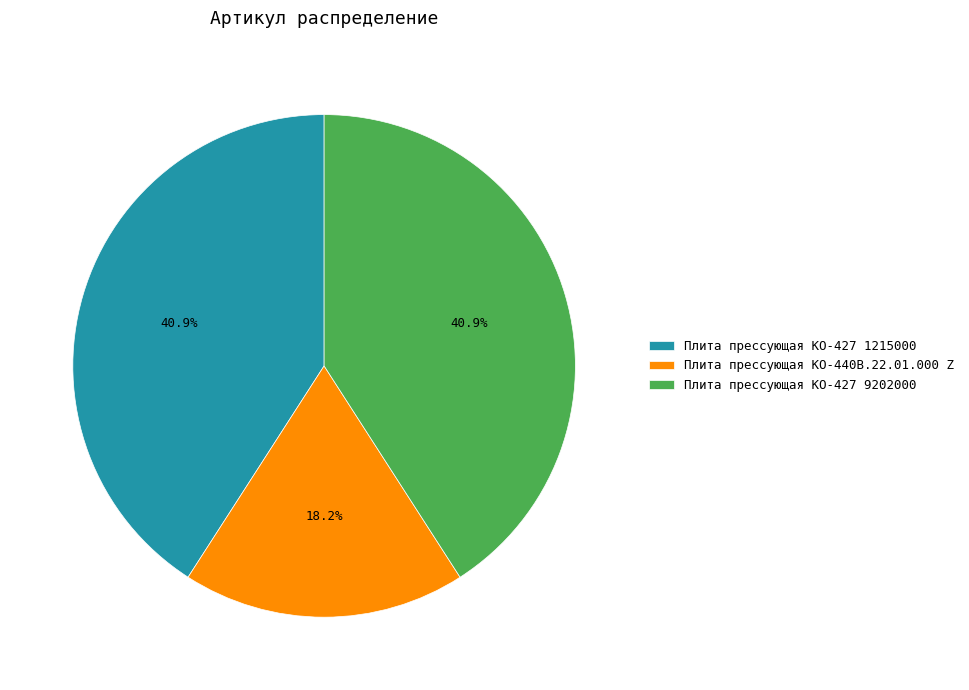

Is Плита прессующая КО-440В.22.01.000 Z the majority of the pie?

No